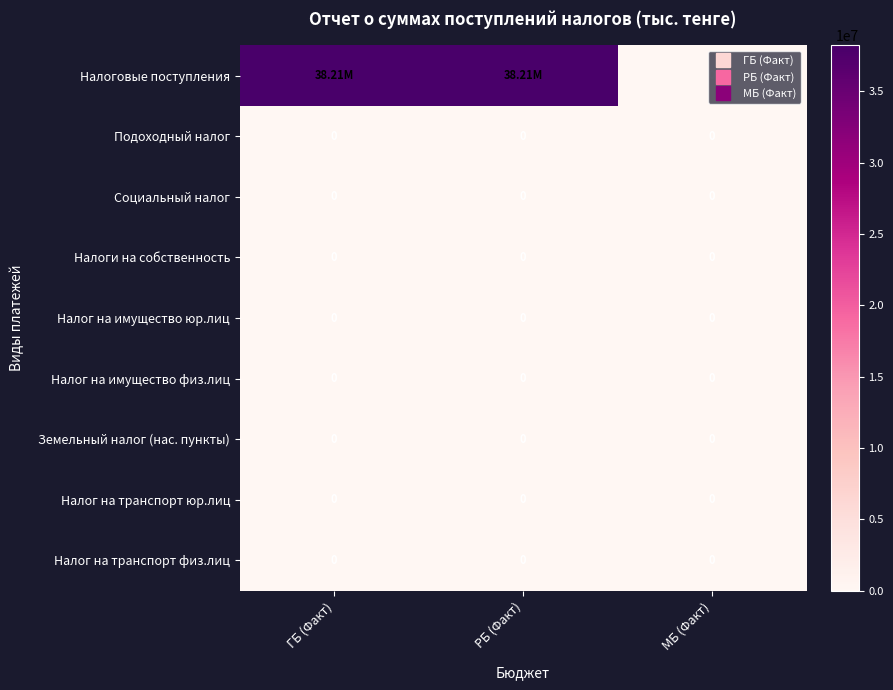

What is the total value across all series at ГБ (Факт)?

38208863